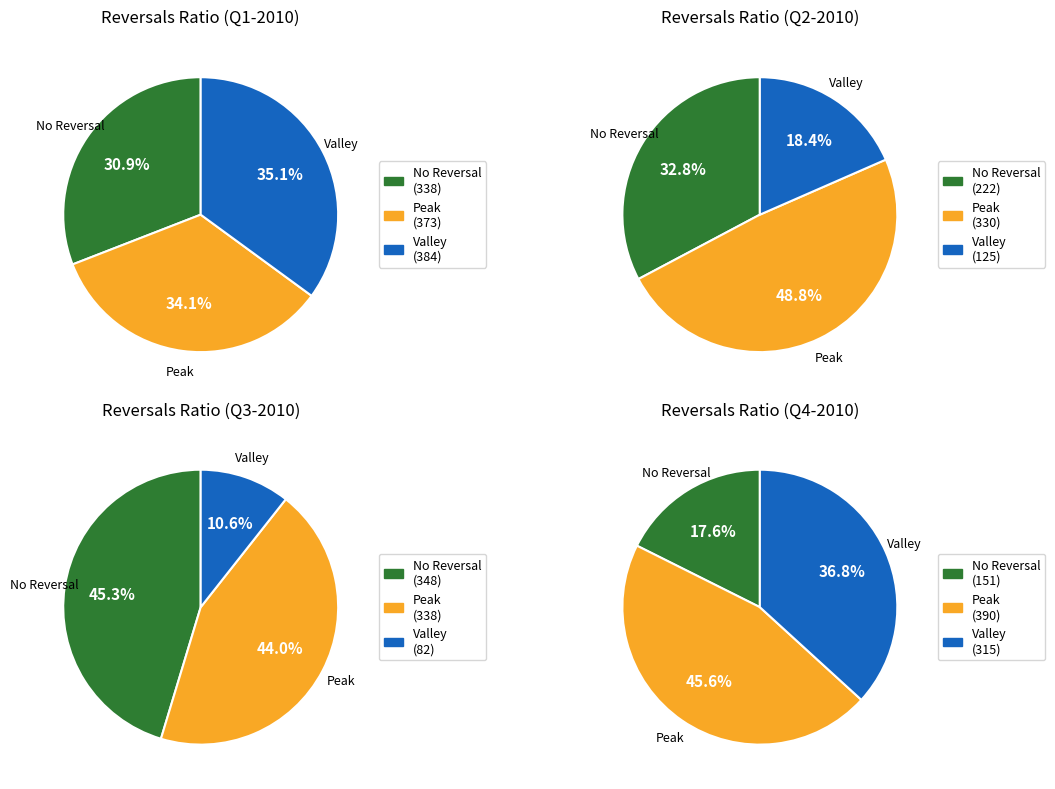

Combined, do Q3-2010 and Q2-2010 account for over 50%?

No